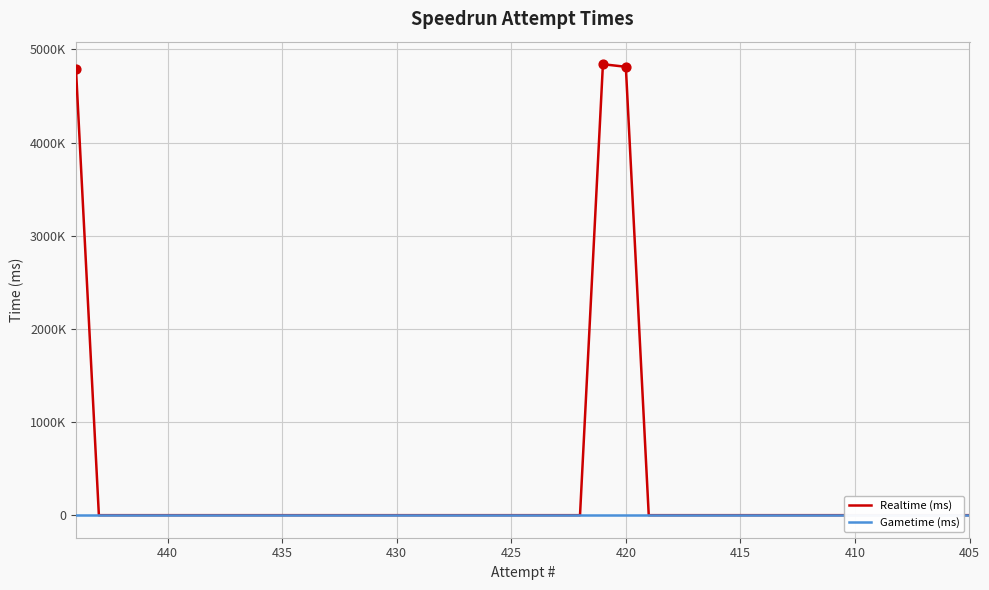

Is the value of Gametime (ms) at 19 greater than the value of Realtime (ms) at 12?

No